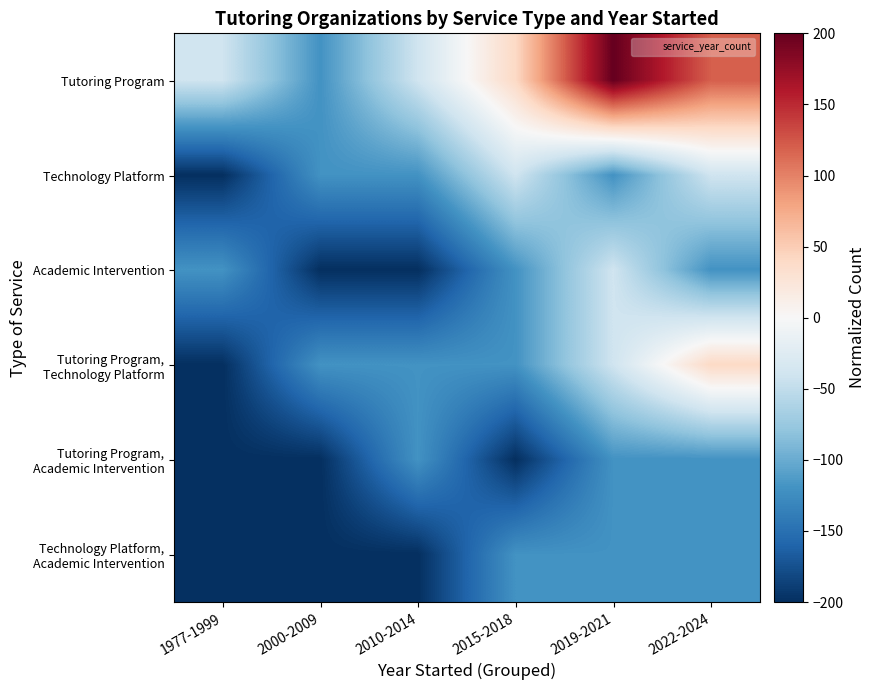

What is the difference between the highest and lowest values at 2022-2024?

240